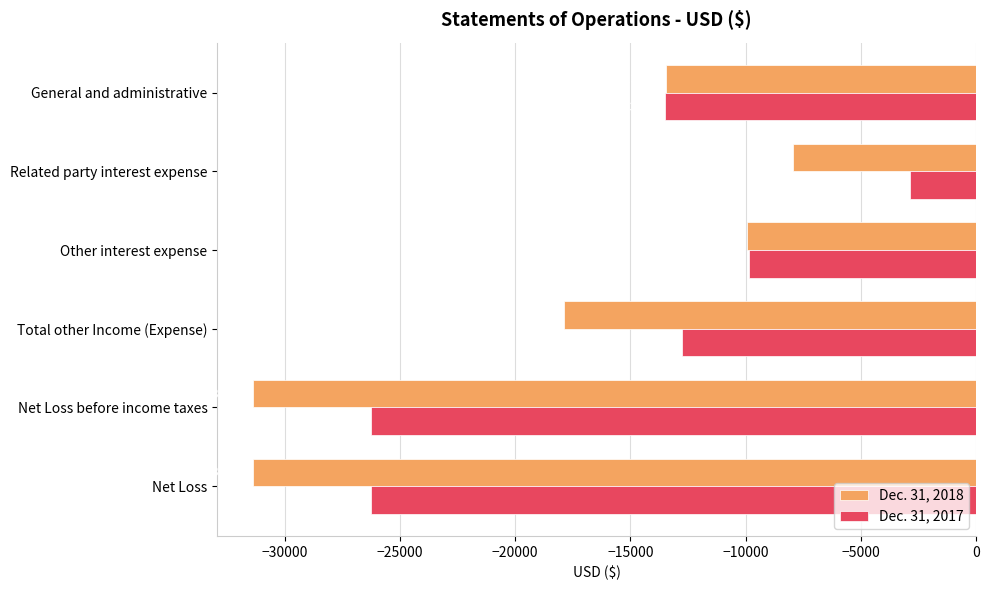

The Dec. 31, 2018 series shows -17083 at Net Loss before income taxes. True or false?

False